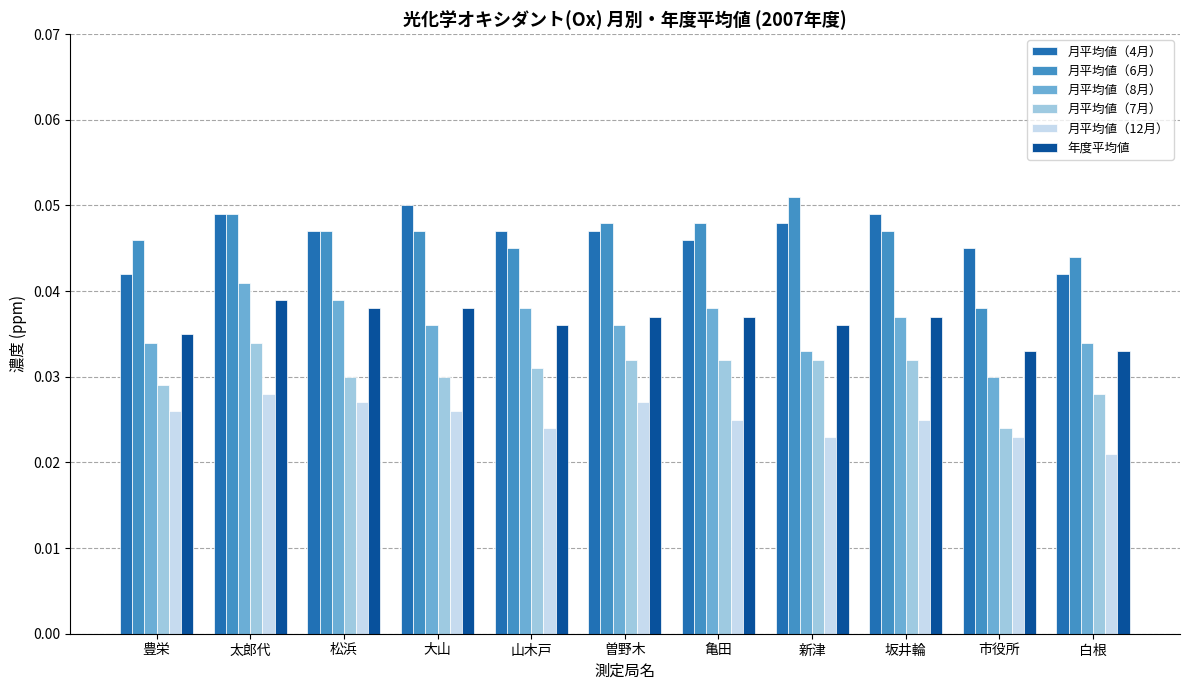

Which label corresponds to the smallest value in the chart?

白根